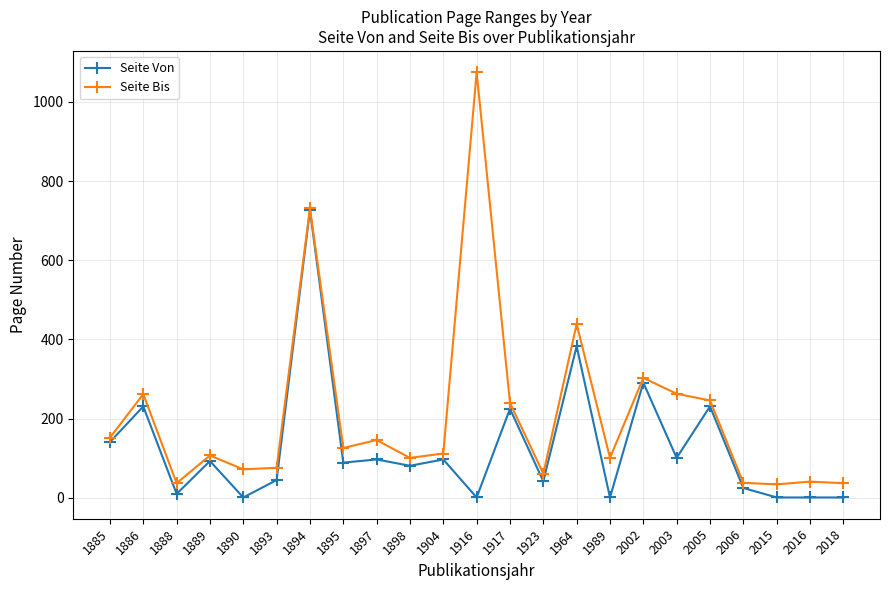

Between 2003 and 2005, which series saw the biggest shift?

Seite Von